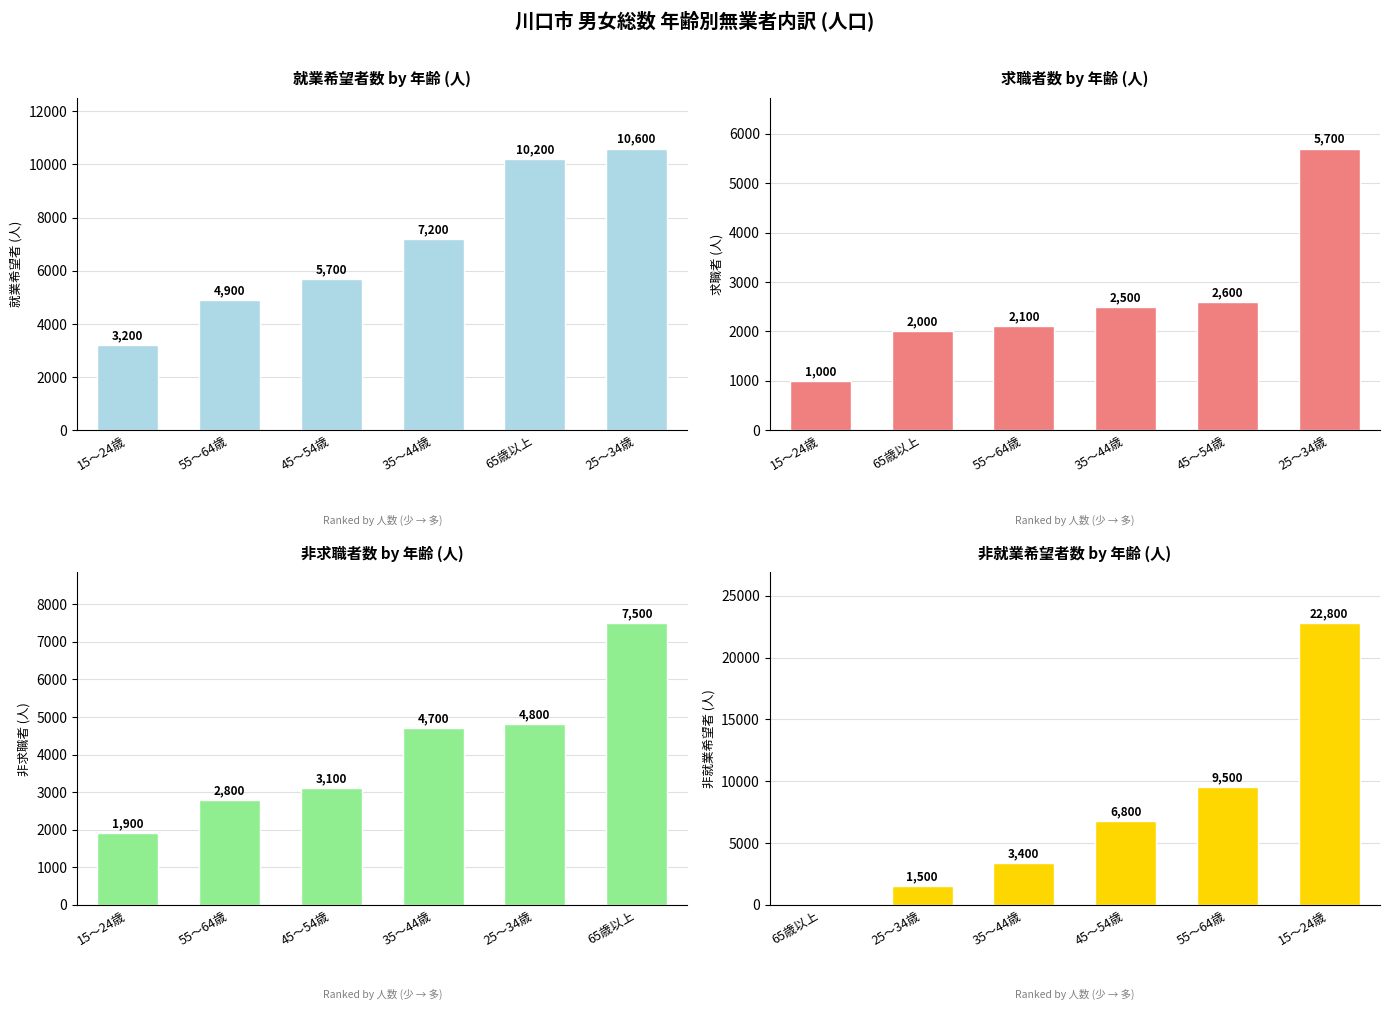

What is the value of the 非求職者 (人) bar at the 4th from the left?

4700